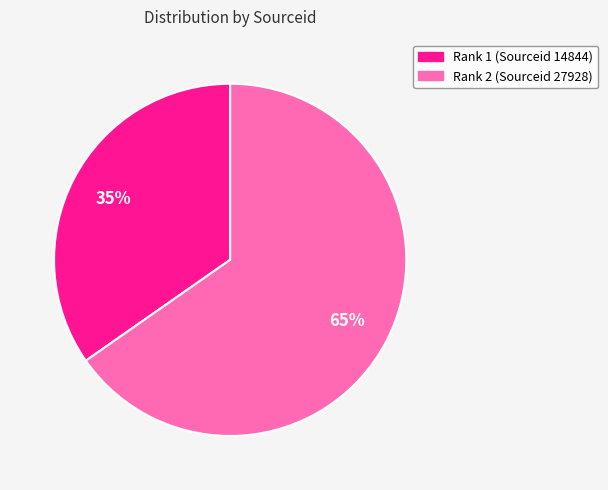

To the nearest percent, what percentage of the pie is Rank 1 (Sourceid 14844)?

35%